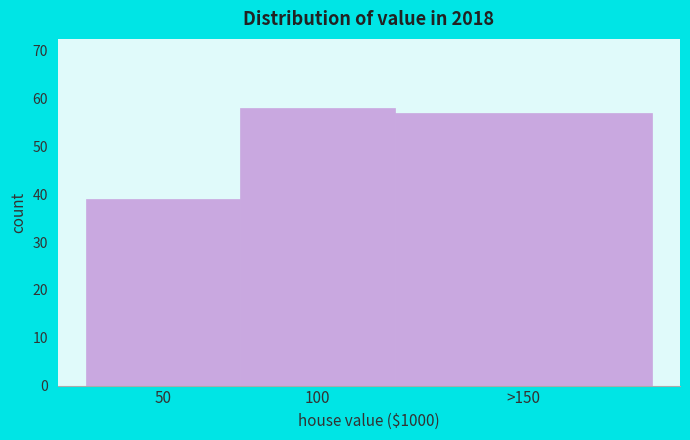

Reading right to left, transcribe all the data shown in this chart.

57	58	39